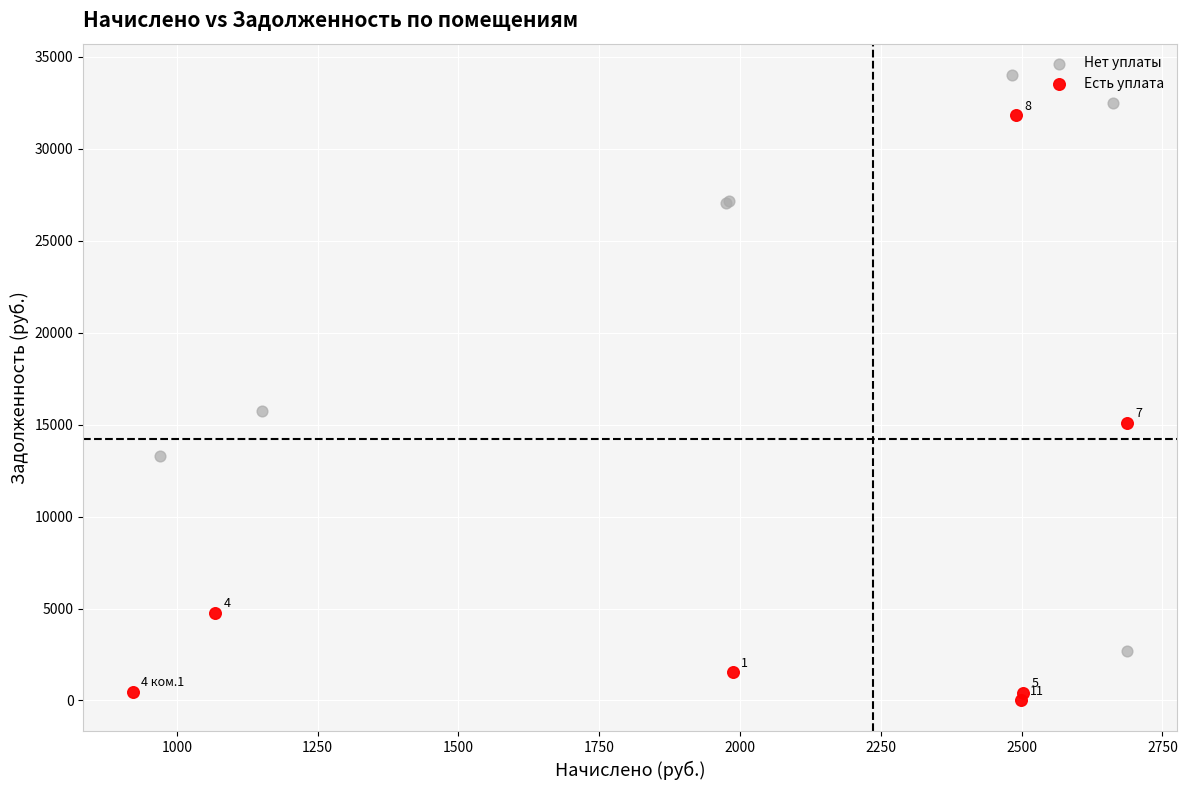

Which series contains the highest Y value?

Нет уплаты